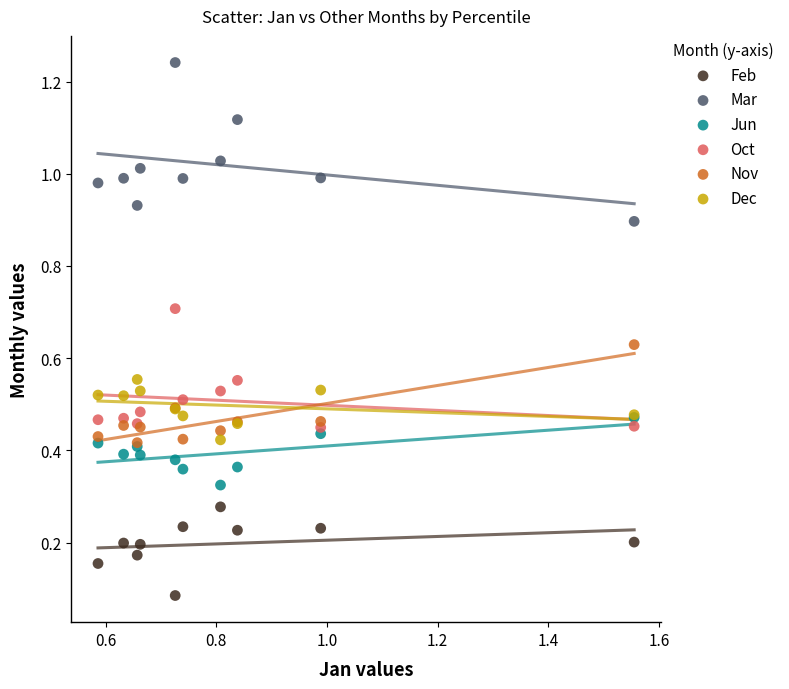

Which series has the widest spread of Y values?

Mar